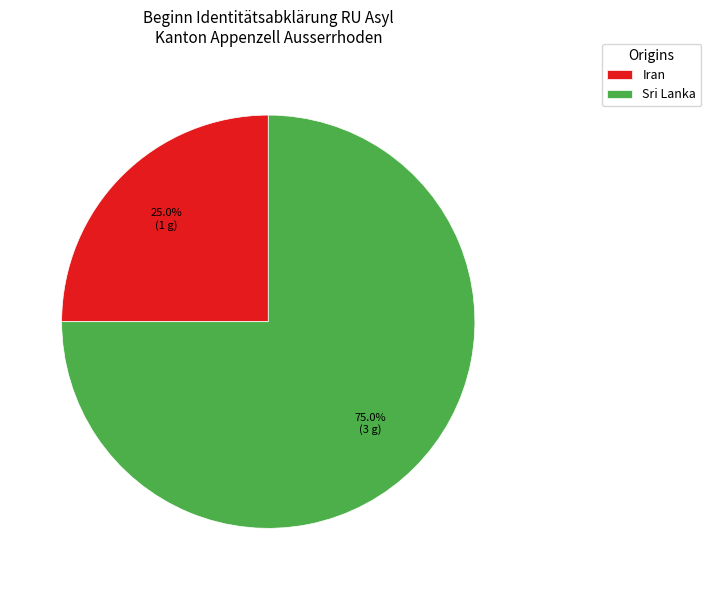

Which slice is the largest?

Sri Lanka